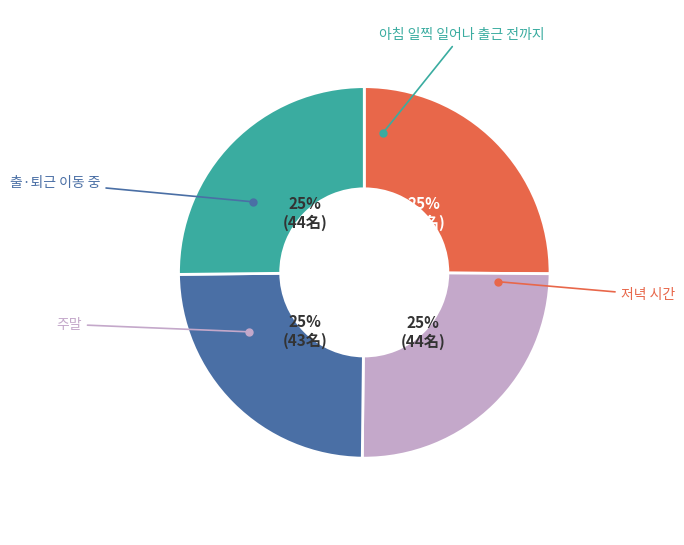

To the nearest percent, what is the average slice percentage?

25%